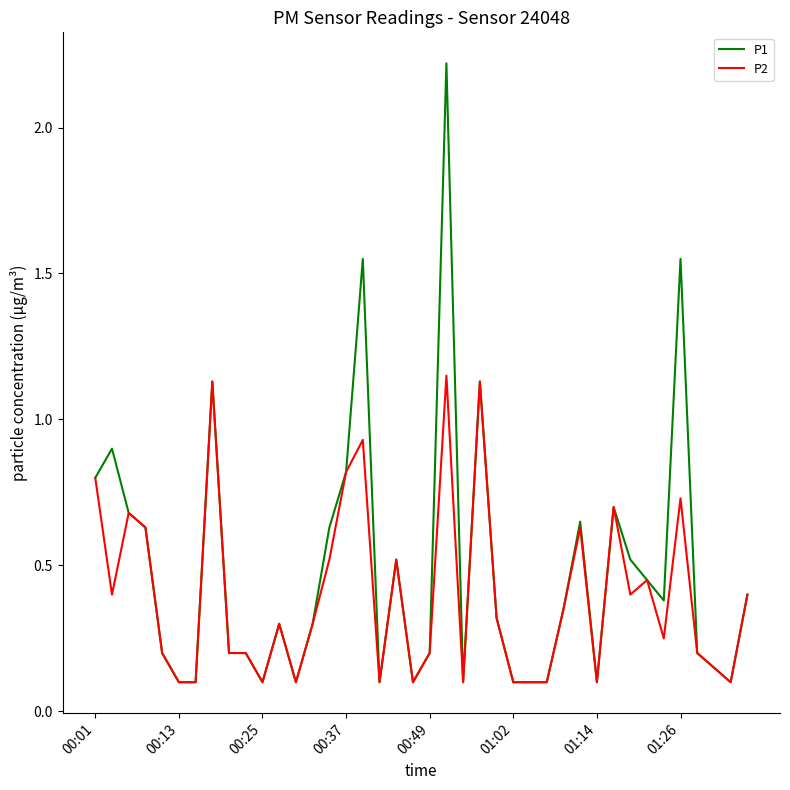

List the series in order of their peak value, lowest first.

P2, P1